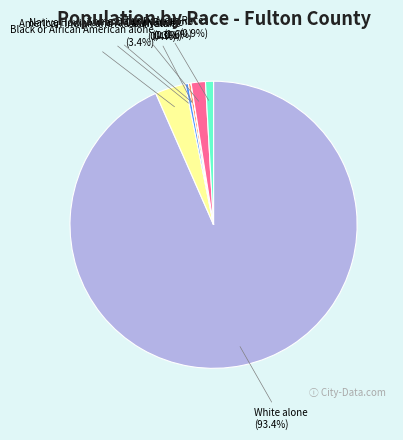

Does White alone represent more than half of the total?

Yes